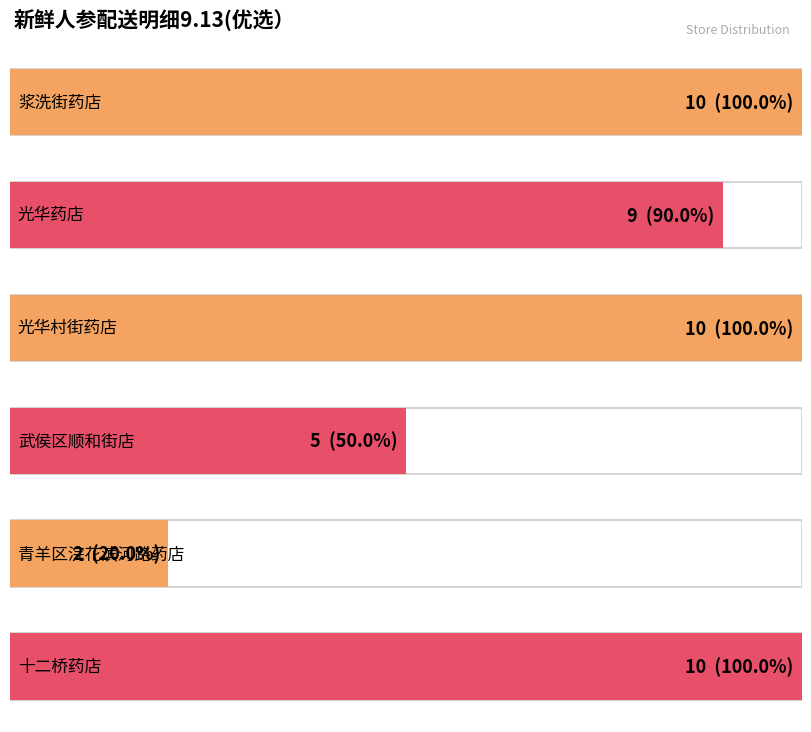

Reading left to right, what are all the values shown in this chart?

浆洗街药店=10	光华药店=9	光华村街药店=10	武侯区顺和街店=5	青羊区浣花滨河路药店=2	十二桥药店=10